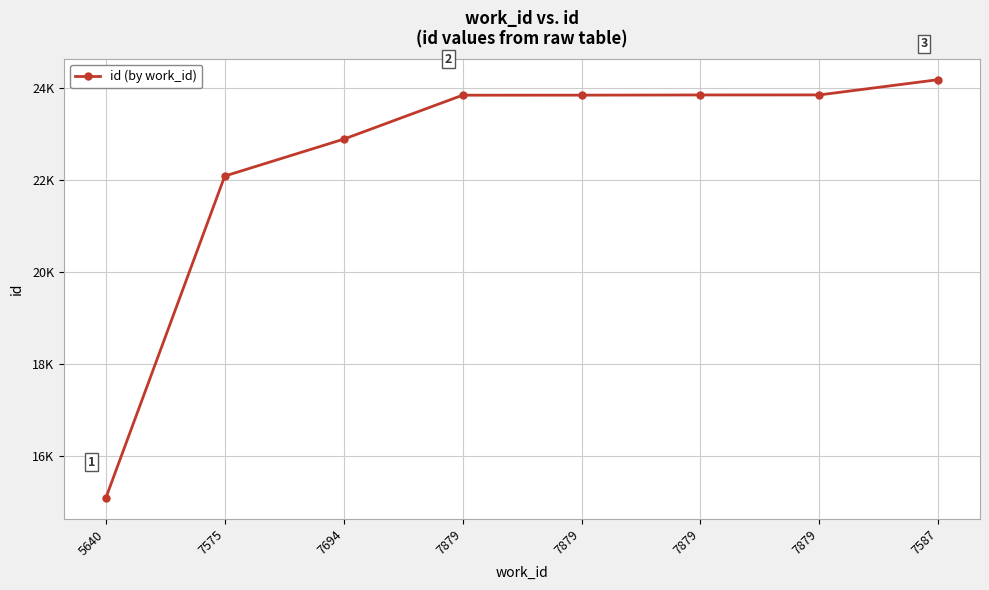

Is it true that the value at 7879 is 23834?

True